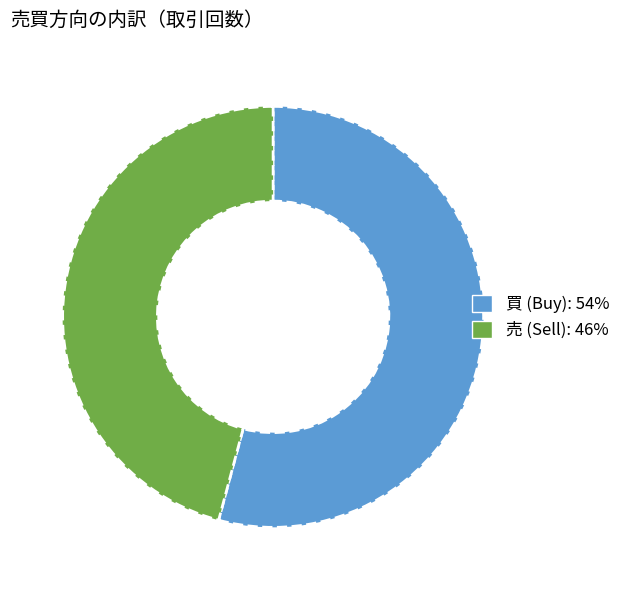

What is the largest slice in the pie chart?

買